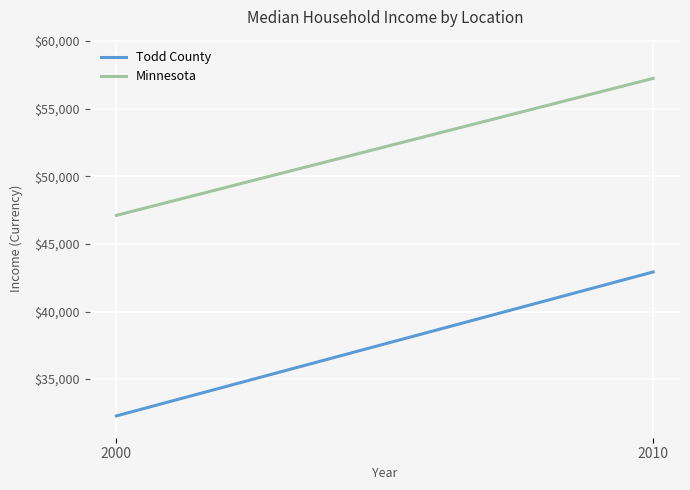

What is the spread (max minus min) of values at 2010?

14316